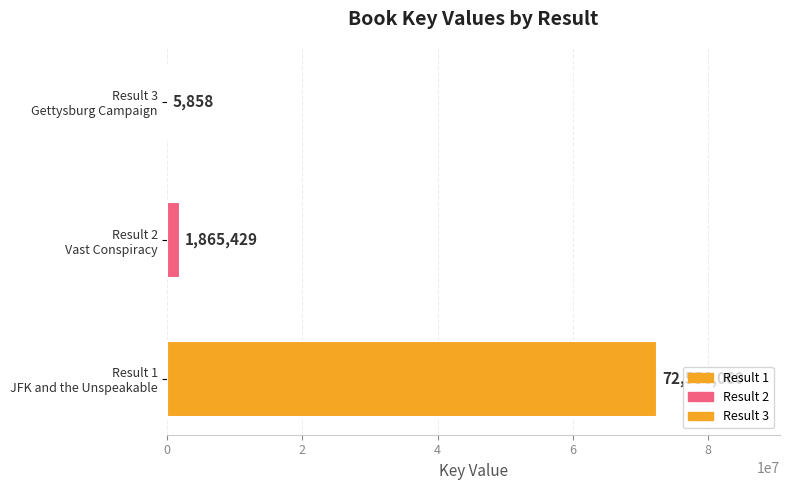

Where is the data nearest to the value 36280959?

Result 2
Vast Conspiracy